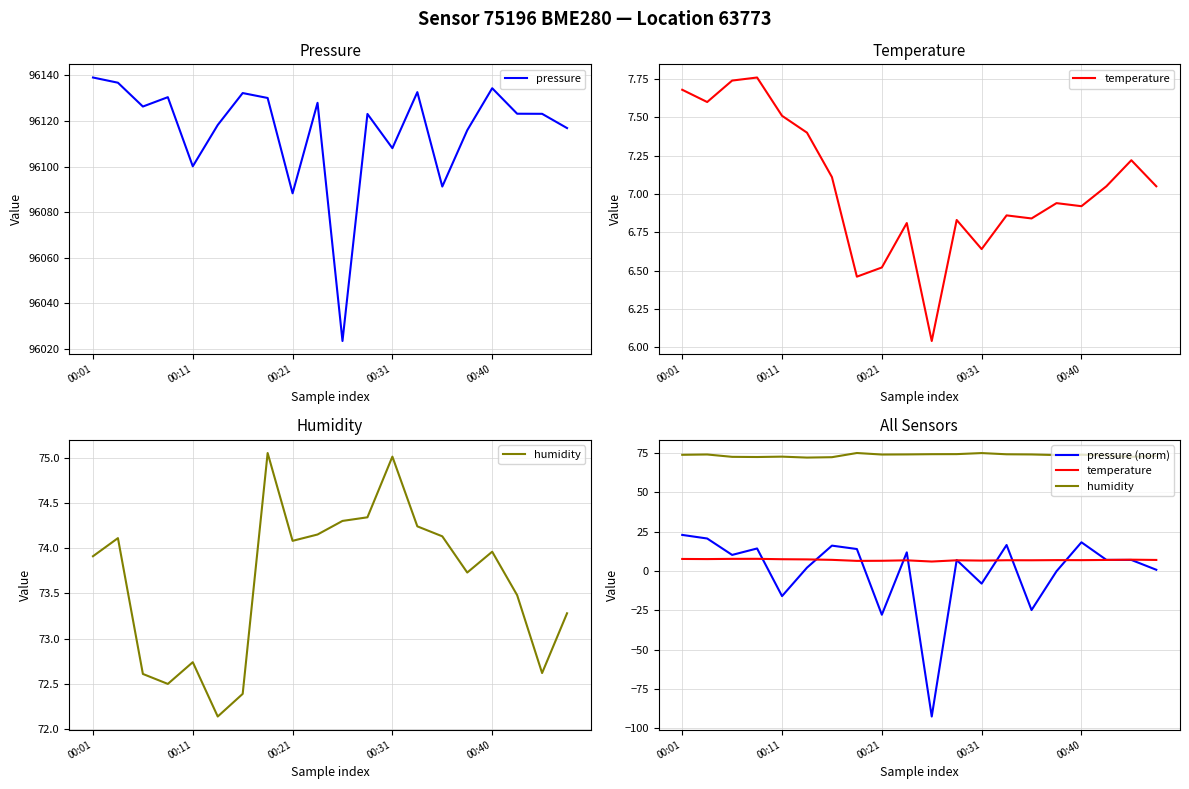

The value of pressure (norm) at 13 is 16.6. True or false?

True